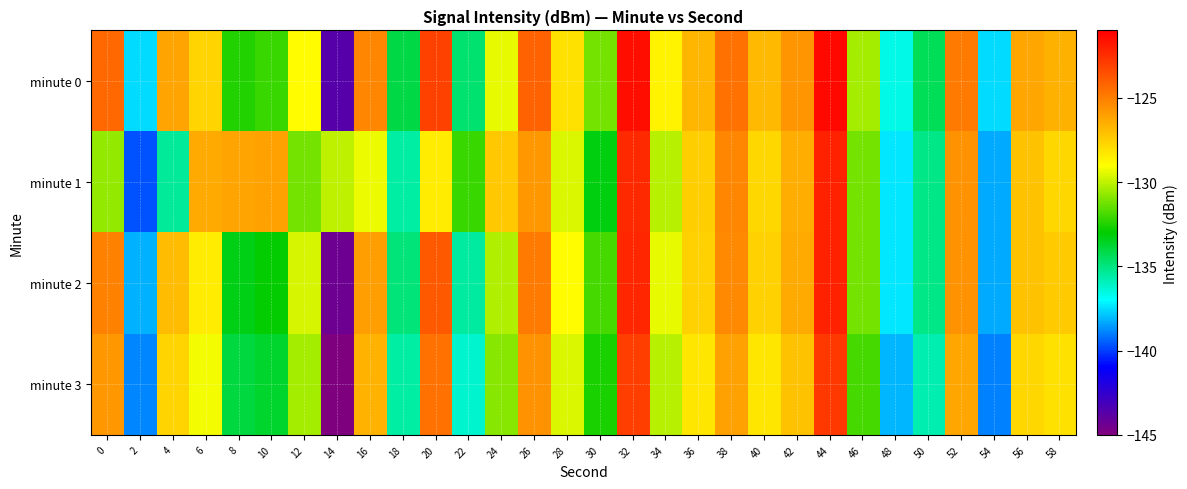

Which series has the largest range (max minus min)?

minute 2